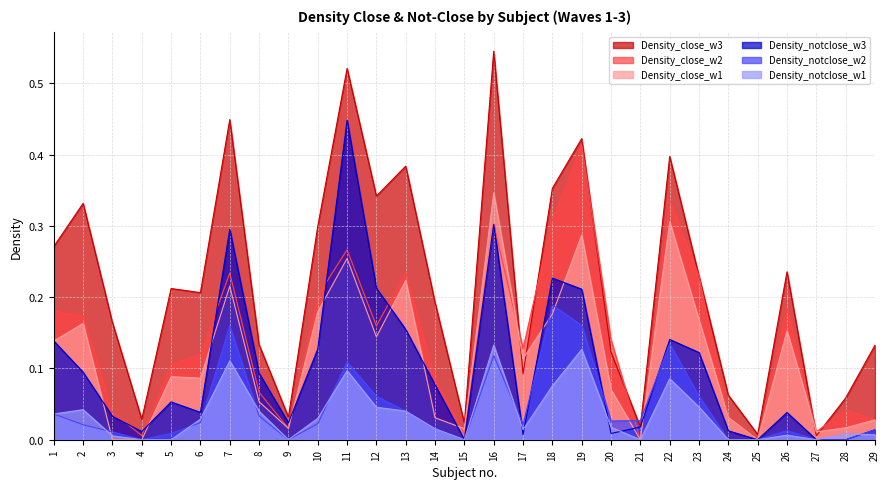

Which series changed the most between 2 and 24?

Density_close_w3